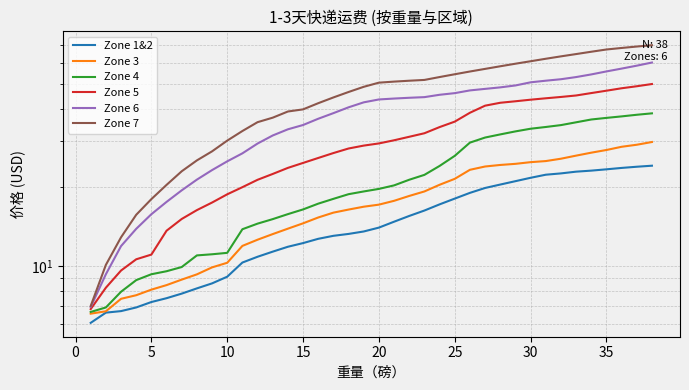

Rank the series by their maximum value, from lowest to highest.

Zone 1&2, Zone 3, Zone 4, Zone 5, Zone 6, Zone 7